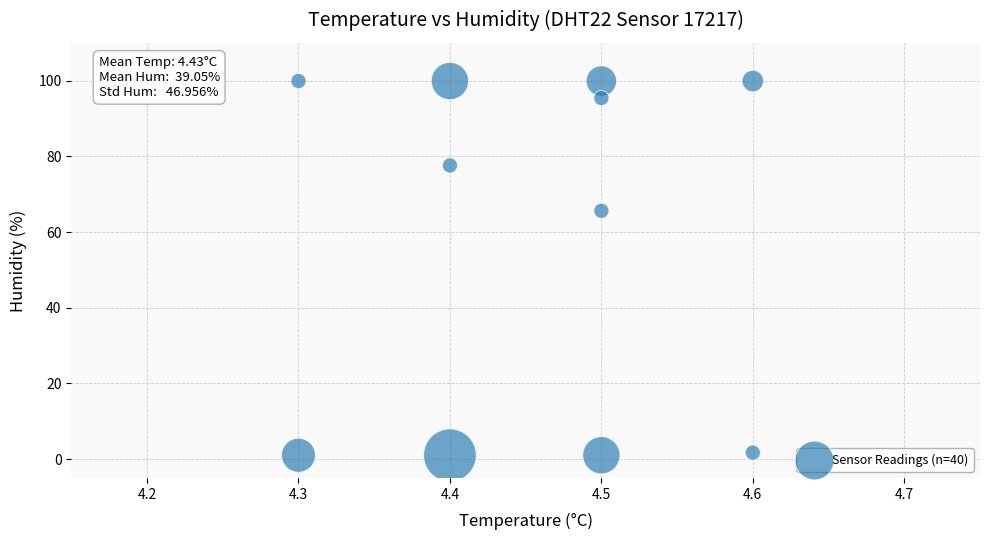

What is the average X value?

4.5